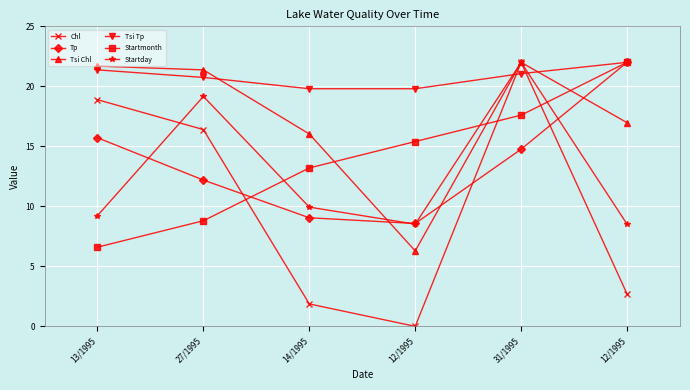

What value does the Tp series have at 12/1995?

22.0